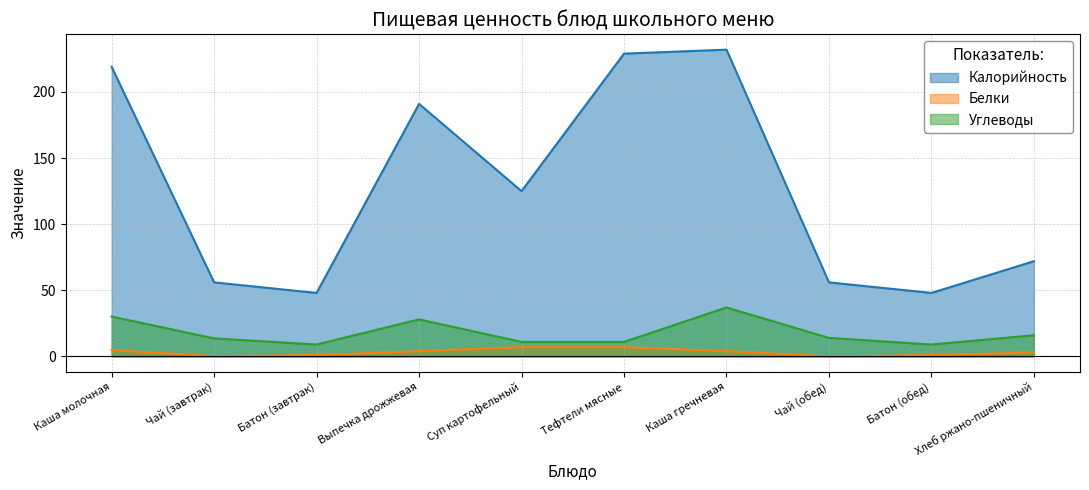

True or false: Углеводы and Калорийность intersect in this chart.

False